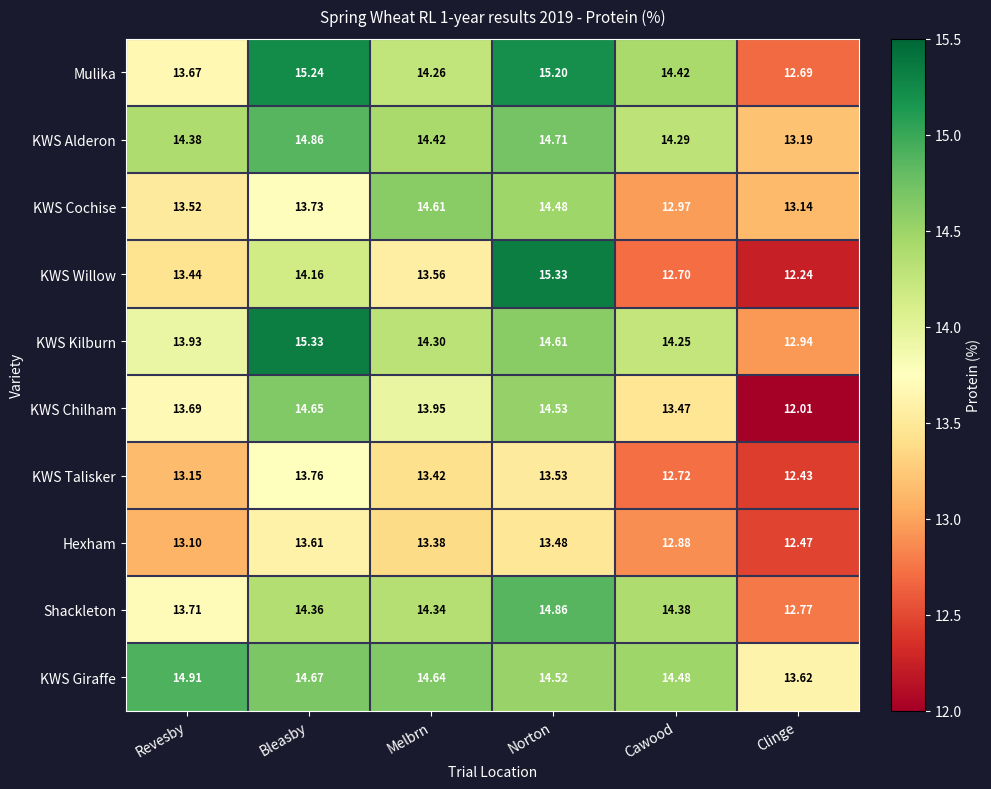

How many data points does each series have?

6